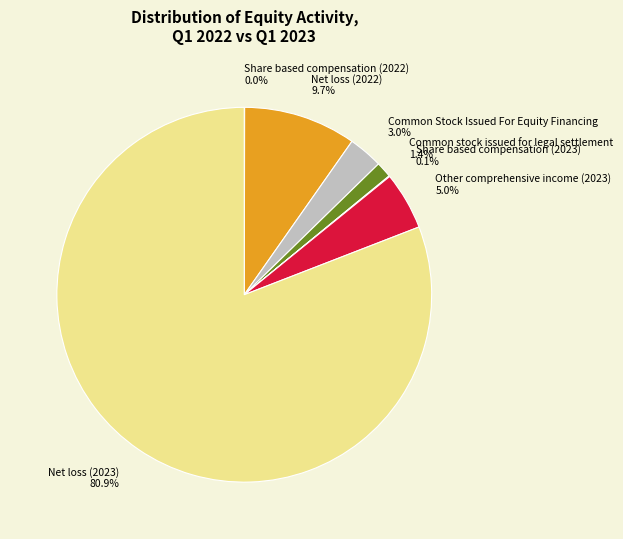

Is there any slice that represents more than half of the pie?

Yes